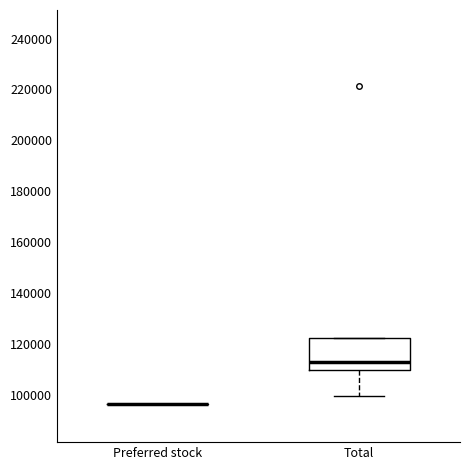

Reading left to right, transcribe this box plot: for each box, give where its median line is, the range the box spans, and where its two whiskers end, as read against the y-axis. The values are not printed on the chart, so give them approximately, as read against the axis.

Preferred stock: box collapsed to a line at 96000, whiskers 96000 to 96000
Total: median 112000, box 110000 to 122000, whiskers 100000 to 122000